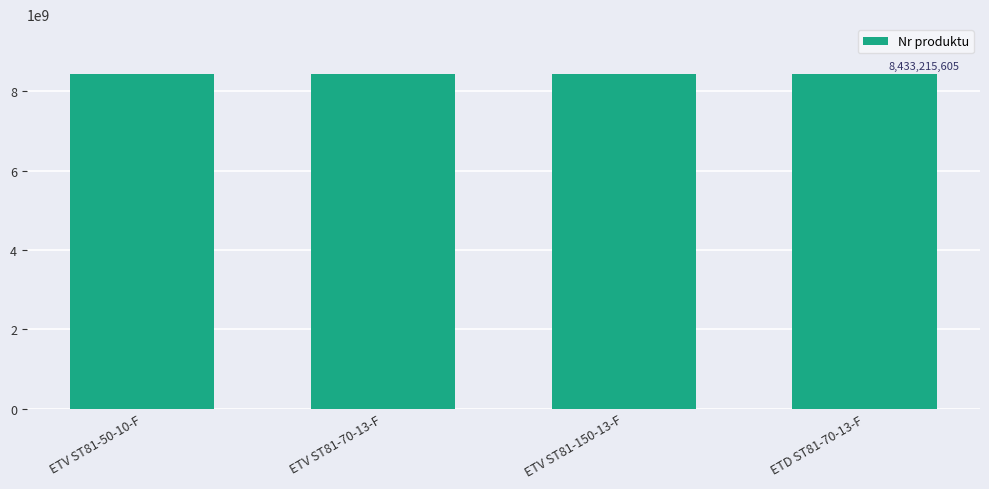

How many series are shown in this chart?

1